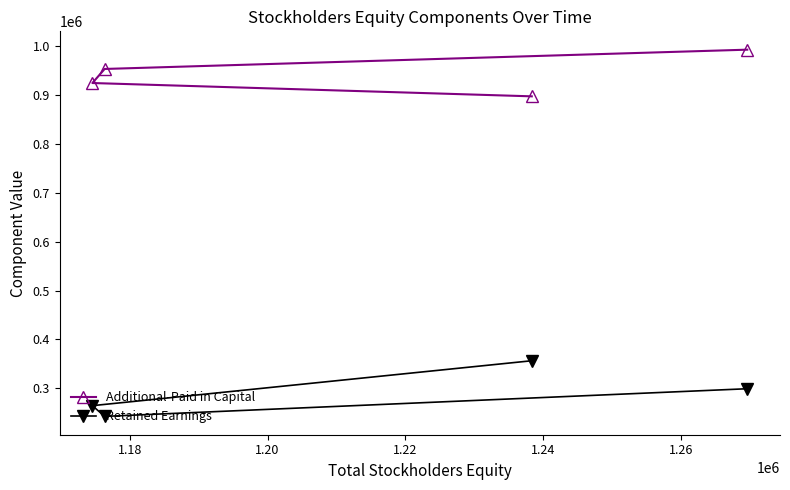

What is the value of the Additional-Paid in Capital point at the 3rd from the left?

897544